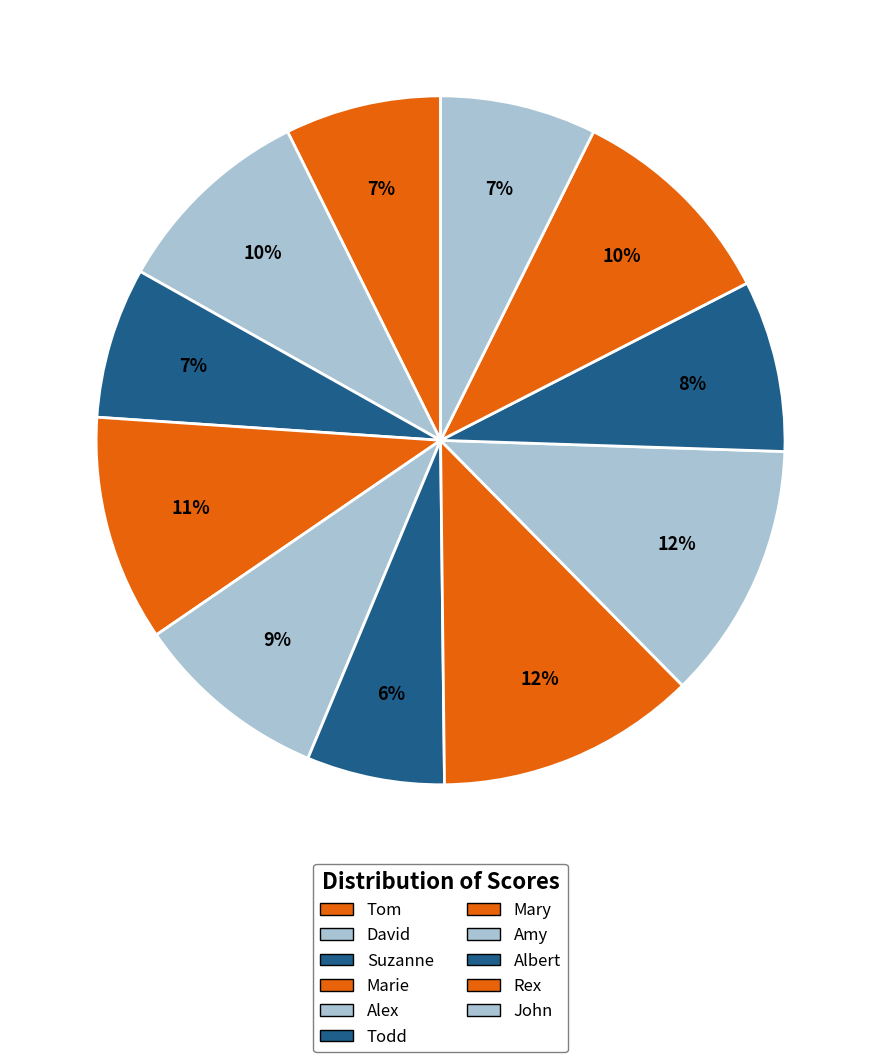

Rank the categories by value from highest to lowest.

Mary, Amy, Marie, Rex, David, Alex, Albert, Tom, John, Suzanne, Todd